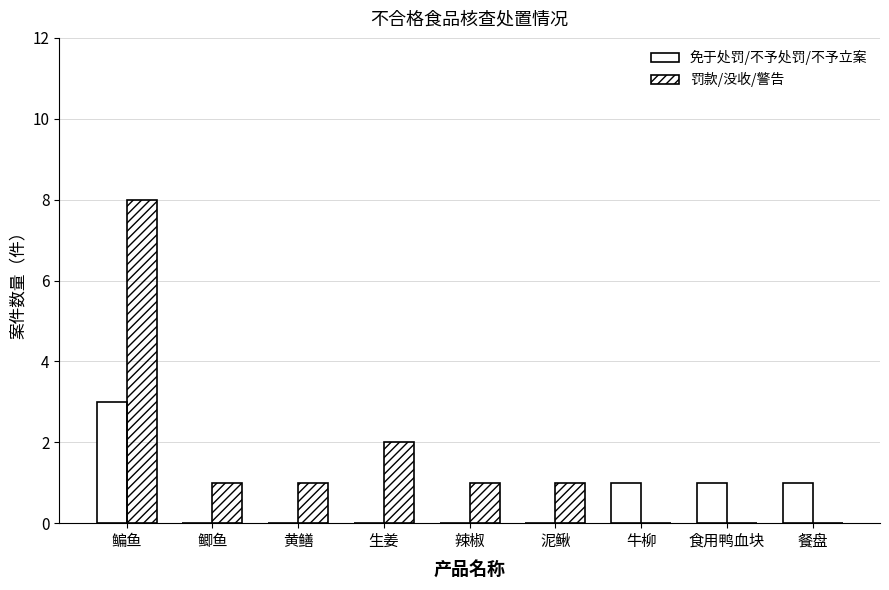

Does the chart contain stacked bars?

No